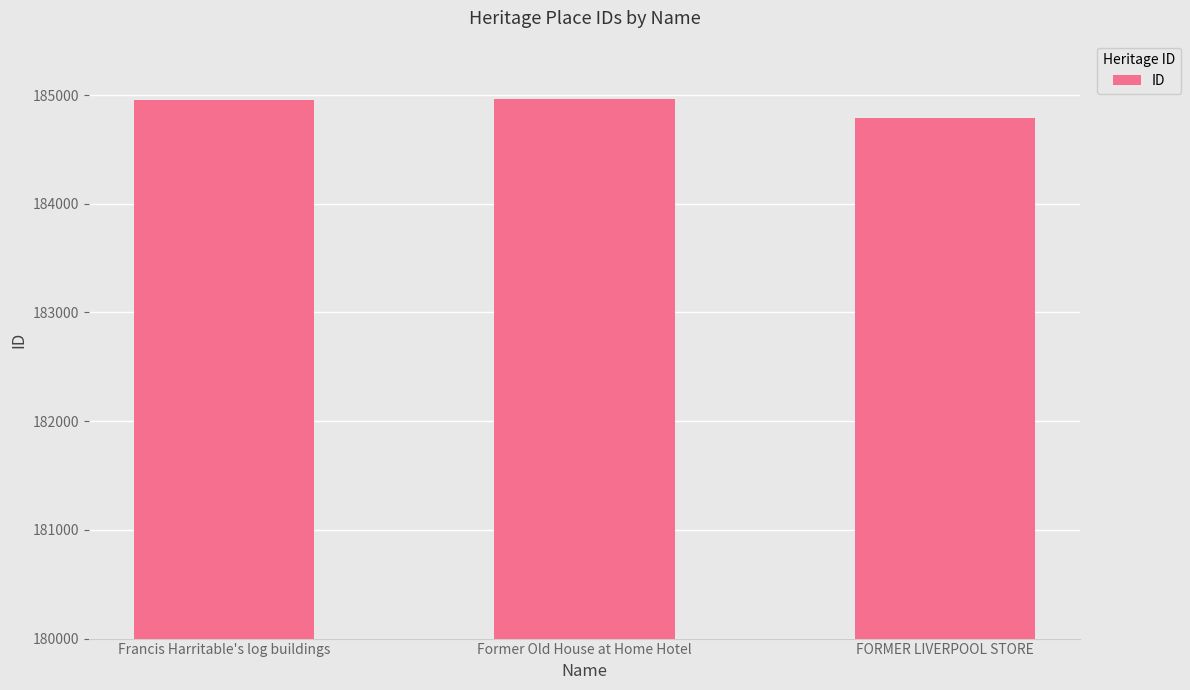

How many bars are there in total?

3